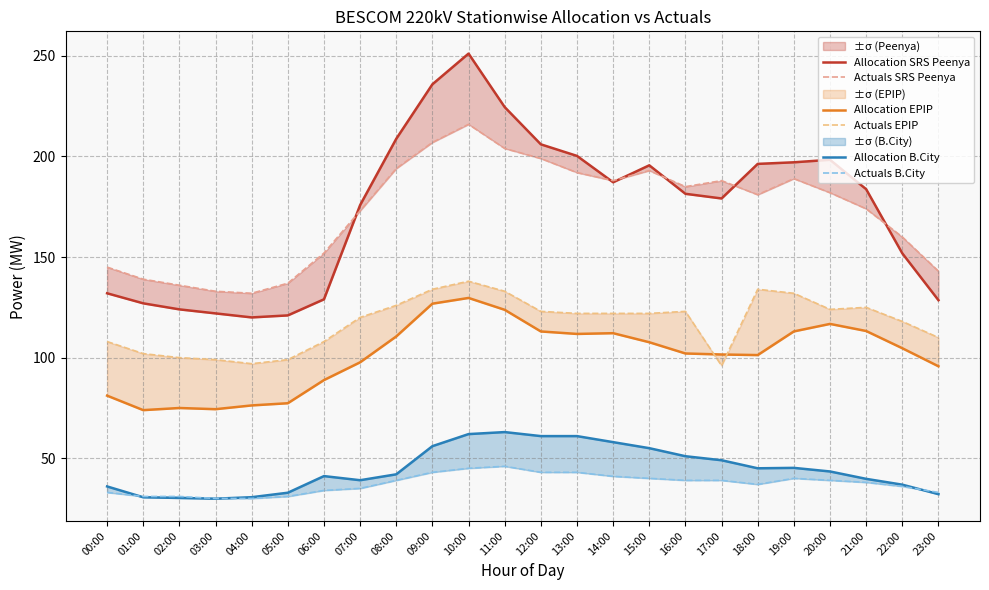

At 11:00, list the series in order from largest to smallest.

Allocation SRS Peenya, Actuals SRS Peenya, Actuals EPIP, Allocation EPIP, Allocation B.City, Actuals B.City